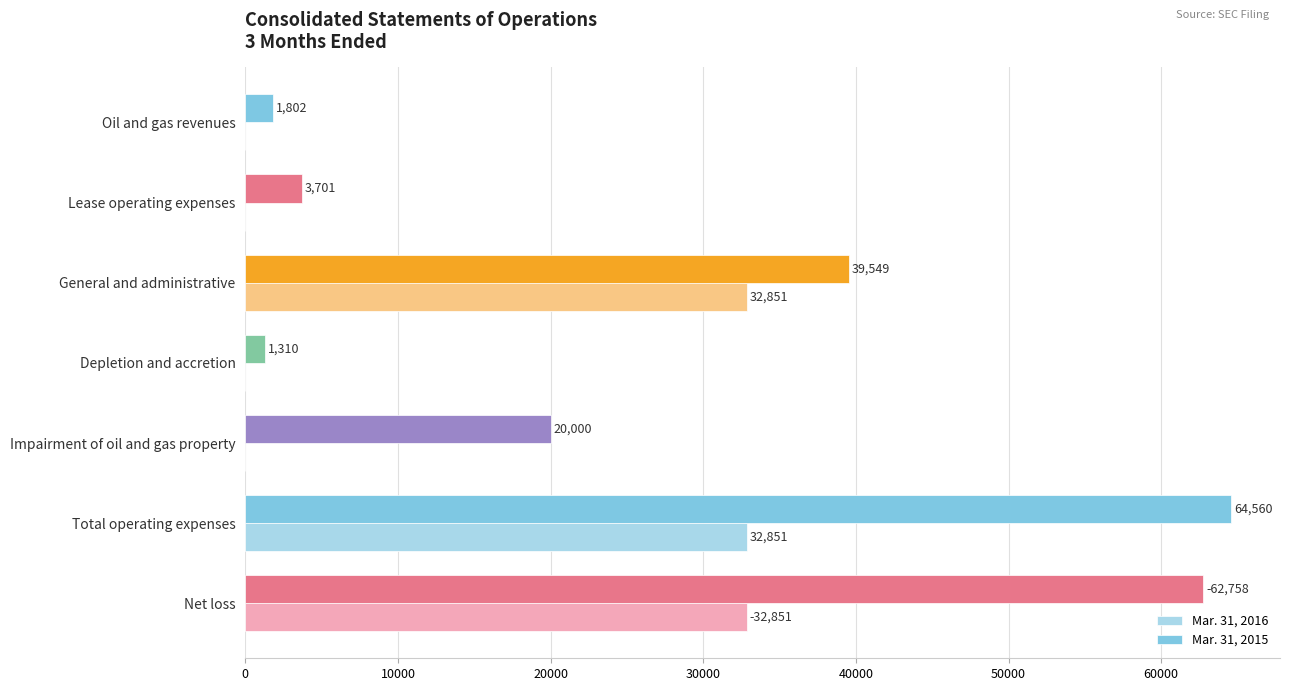

At which label is Mar. 31, 2015 closest to 32935?

General and administrative